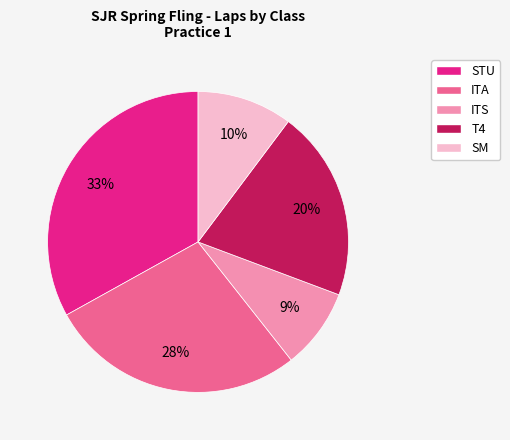

To the nearest percent, what is the difference between the largest and smallest slice percentages?

24%